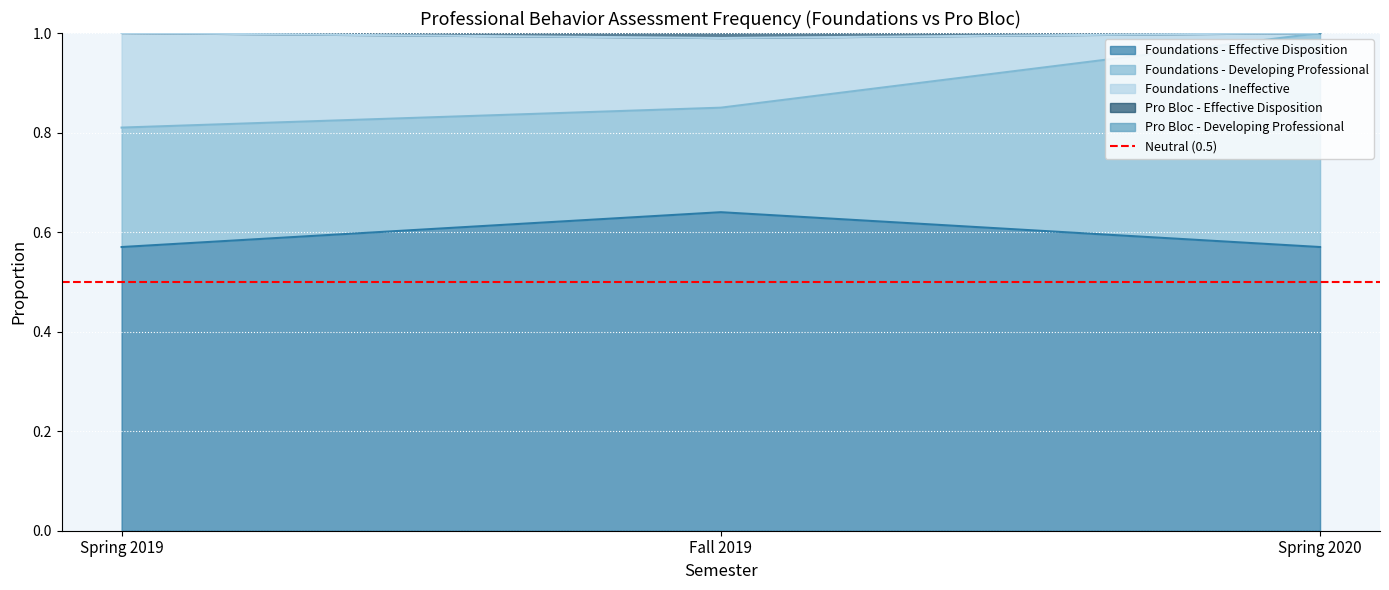

What is the label of the 3rd point from the right?

Spring 2019